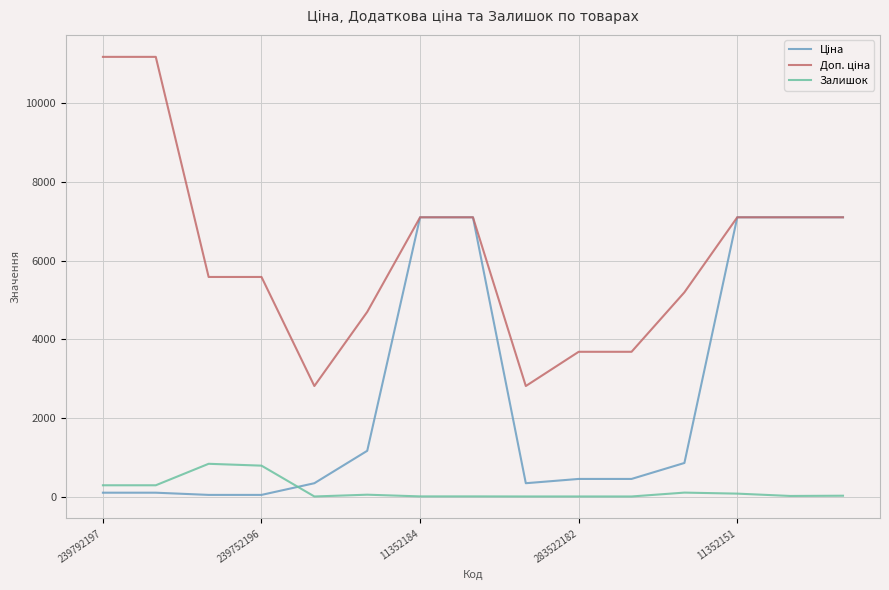

What is the maximum value shown in the chart?

11169.0